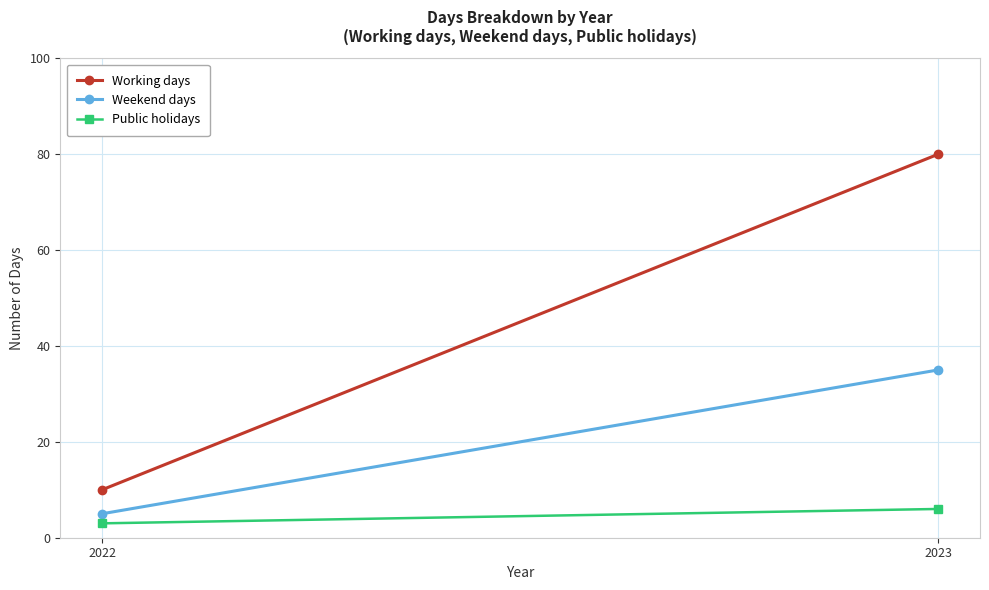

At which category is the sum across all series the highest?

2023